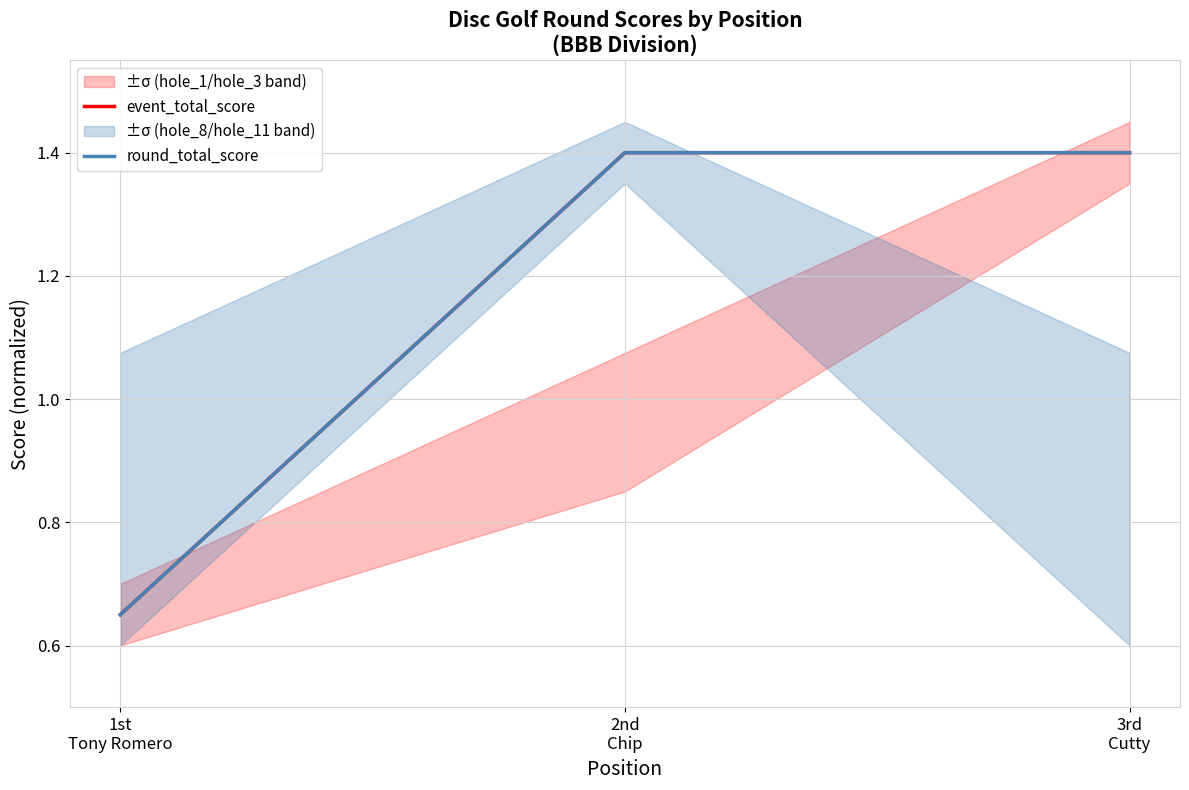

What is the approximate value of round_total_score at 2nd
Chip?

1.4